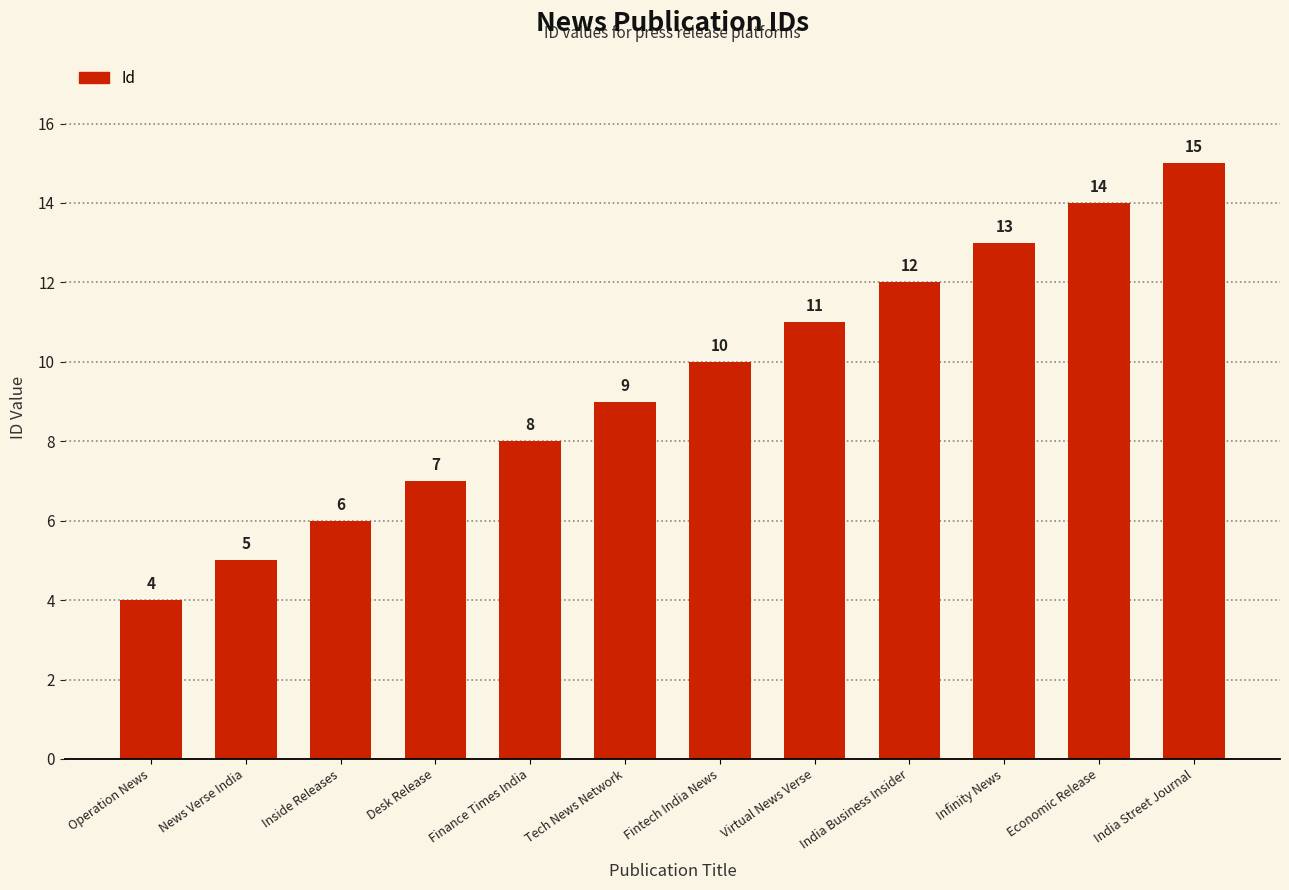

What is the change in value from News Verse India to Fintech India News?

+5